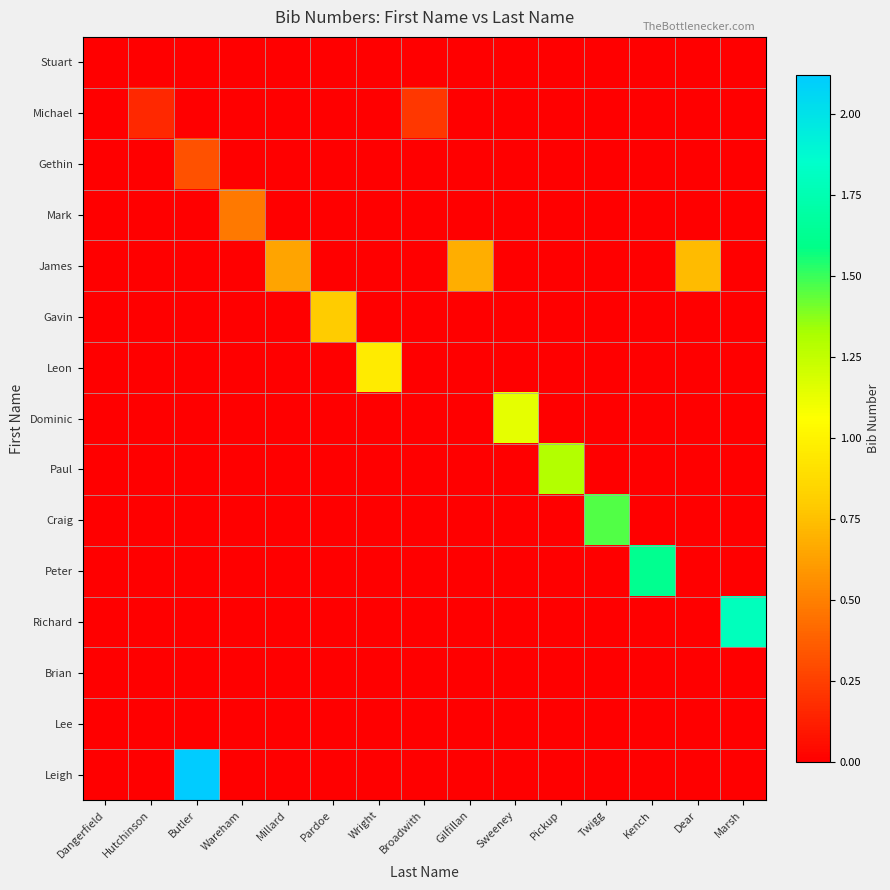

At which category does the chart reach its minimum across all series?

Dangerfield